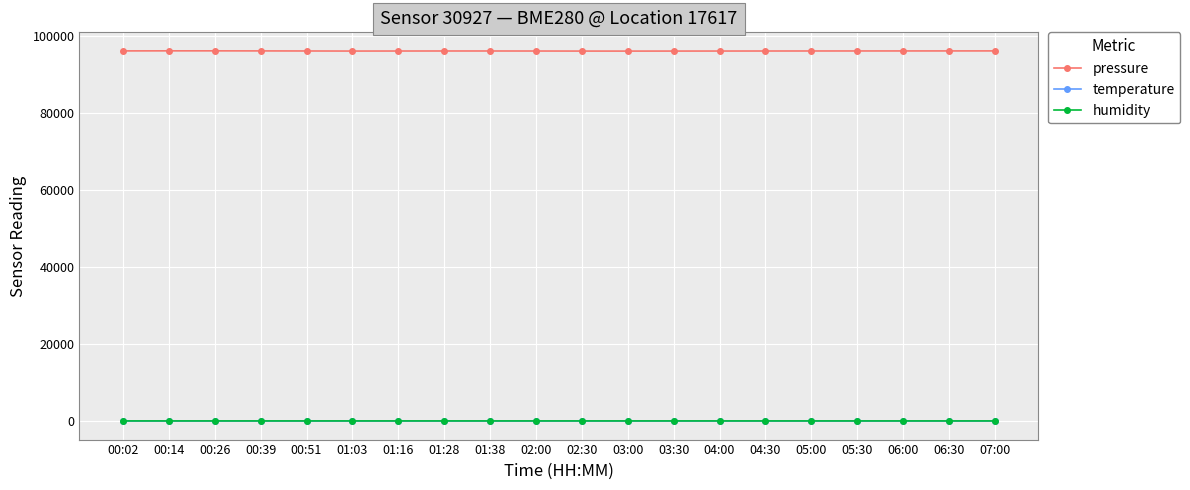

What is the spread (max minus min) of values at 00:39?

96202.4